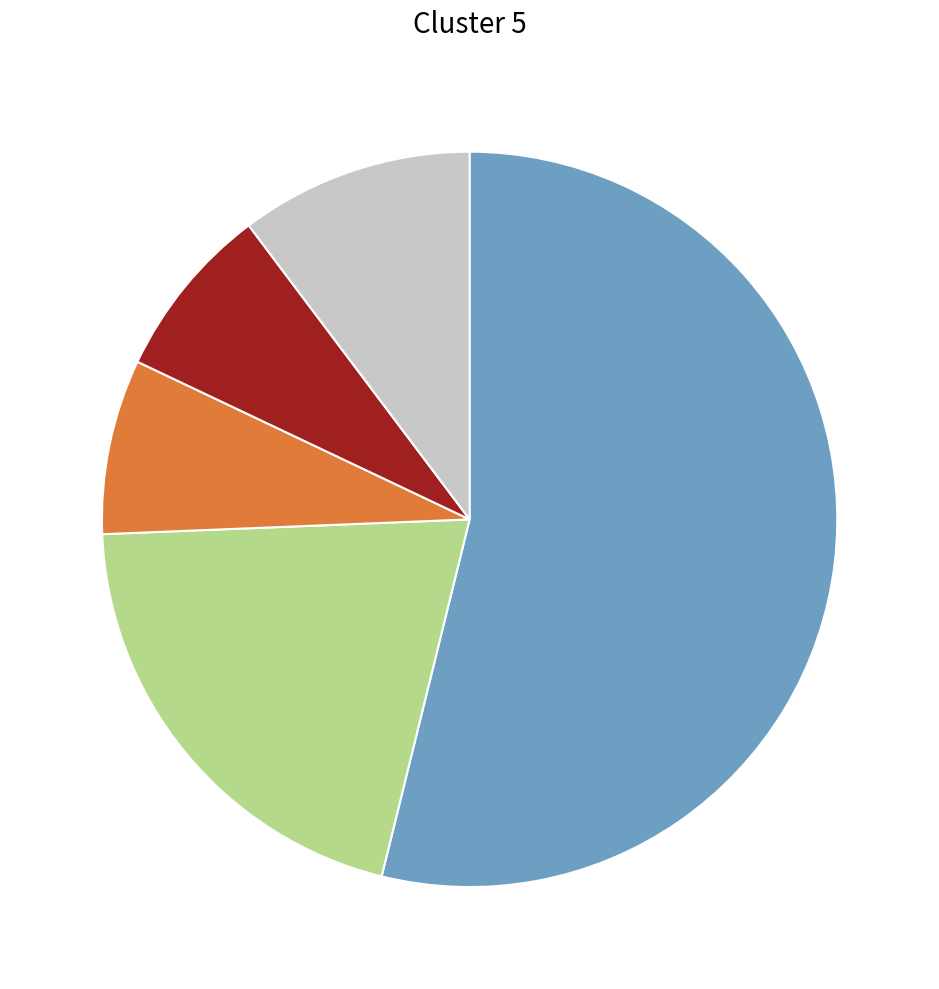

Is there any slice that represents more than half of the pie?

Yes